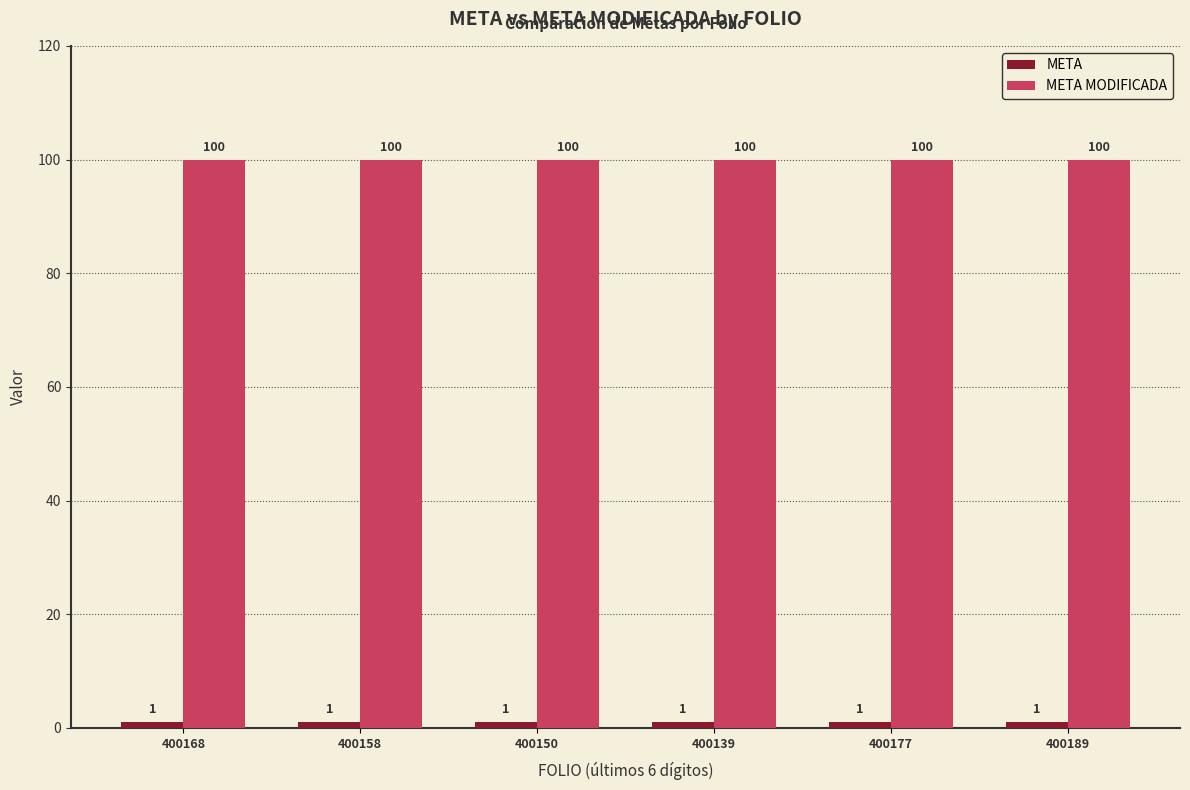

What is the difference between the highest and lowest values at 400150?

99